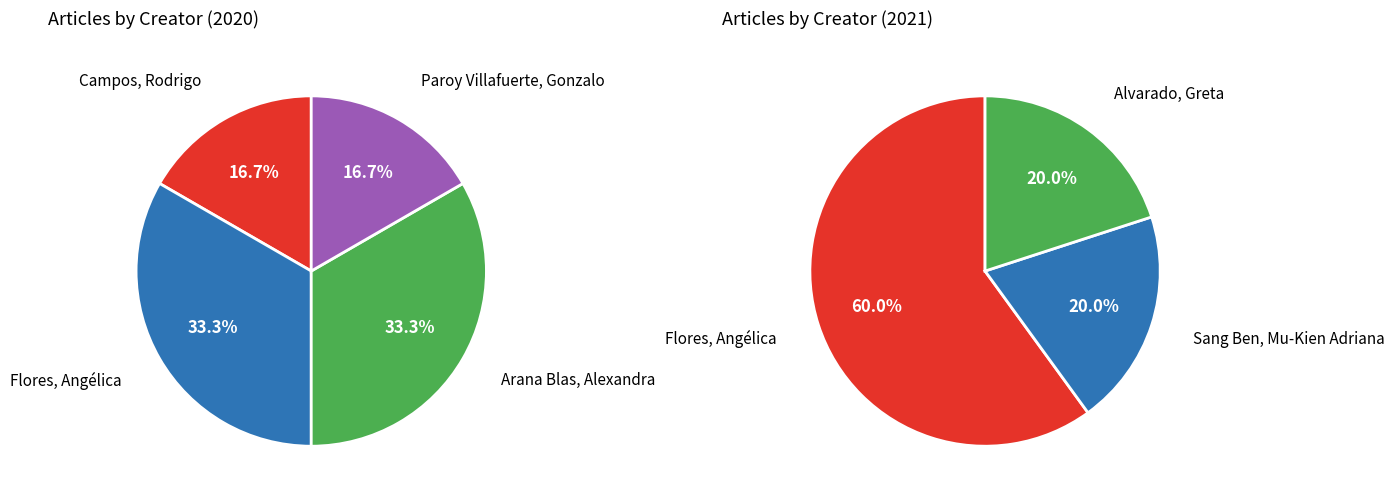

Which category has the biggest portion of the pie?

Flores, Angélica